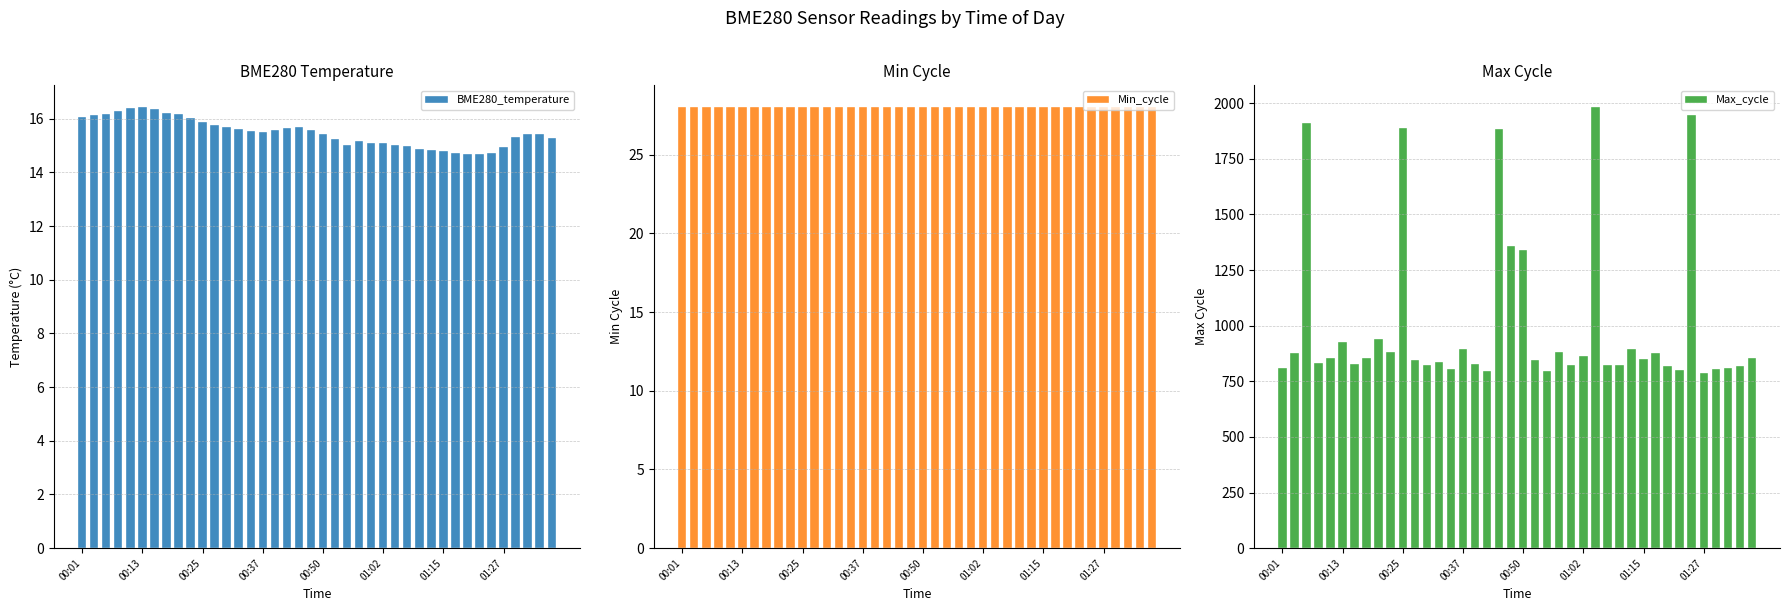

Rank the series by their maximum value, from highest to lowest.

Max_cycle, Min_cycle, BME280_temperature